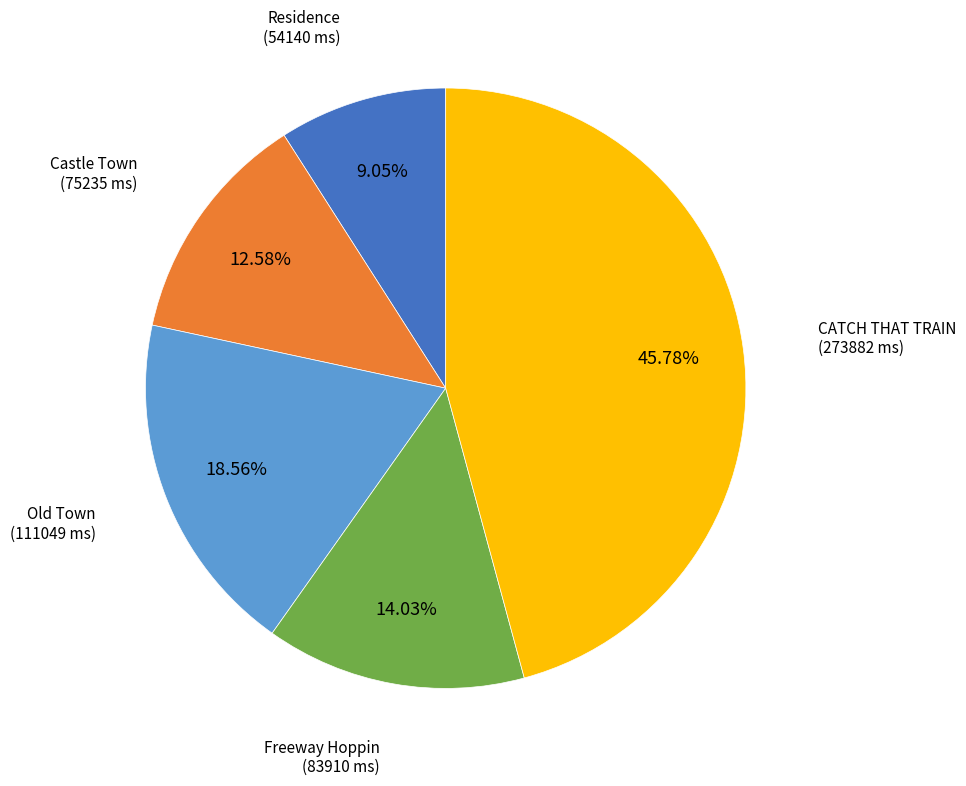

Is there a majority slice in this chart?

No